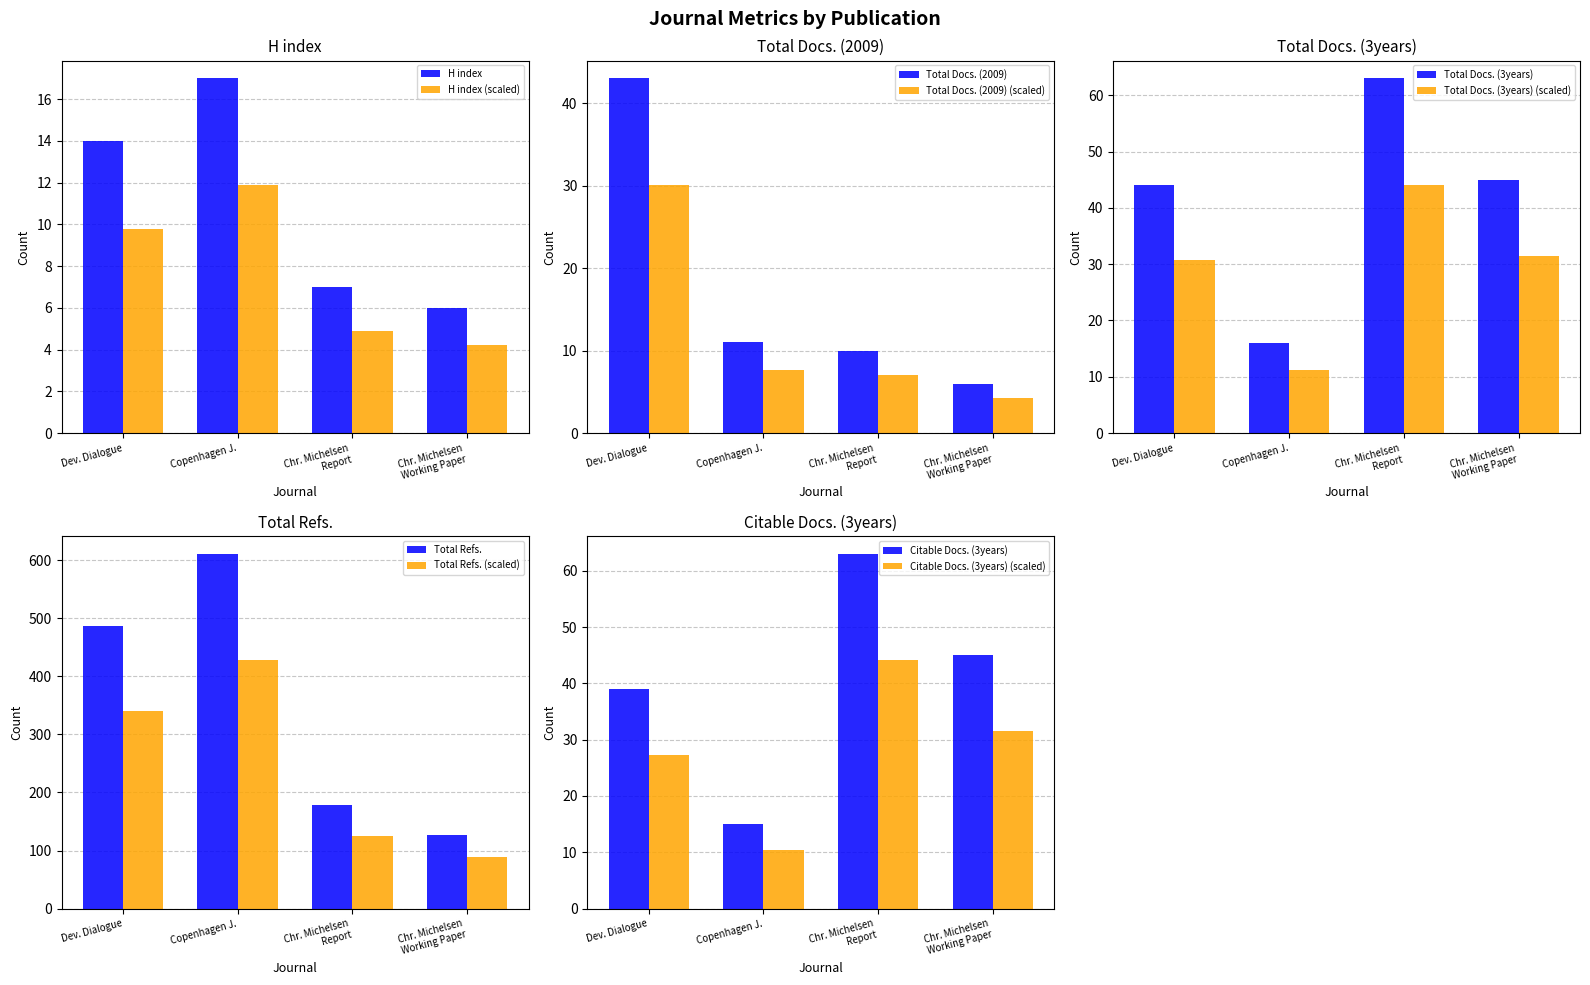

What is the difference between the maximum and minimum values in the Total Refs. (scaled) series?

338.8